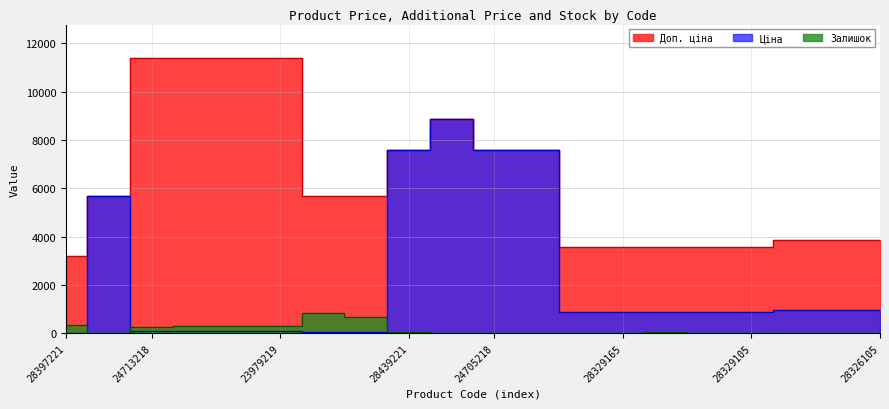

List the series in order of their overall mean, lowest first.

Залишок, Ціна, Доп. ціна